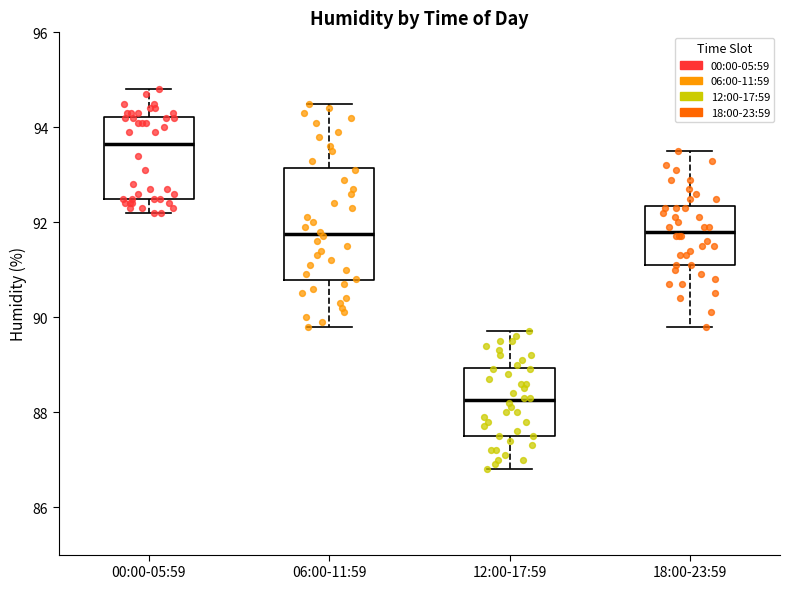

Reading left to right, transcribe this box plot: for each box, give where its median line is, the range the box spans, and where its two whiskers end, as read against the y-axis. The values are not printed on the chart, so give them approximately, as read against the axis.

00:00-05:59: median 93.6, box 92.6 to 94.2, whiskers 92.2 to 94.8
06:00-11:59: median 91.8, box 90.8 to 93.2, whiskers 89.8 to 94.6
12:00-17:59: median 88.2, box 87.6 to 89.0, whiskers 86.8 to 89.8
18:00-23:59: median 91.8, box 91.2 to 92.4, whiskers 89.8 to 93.6